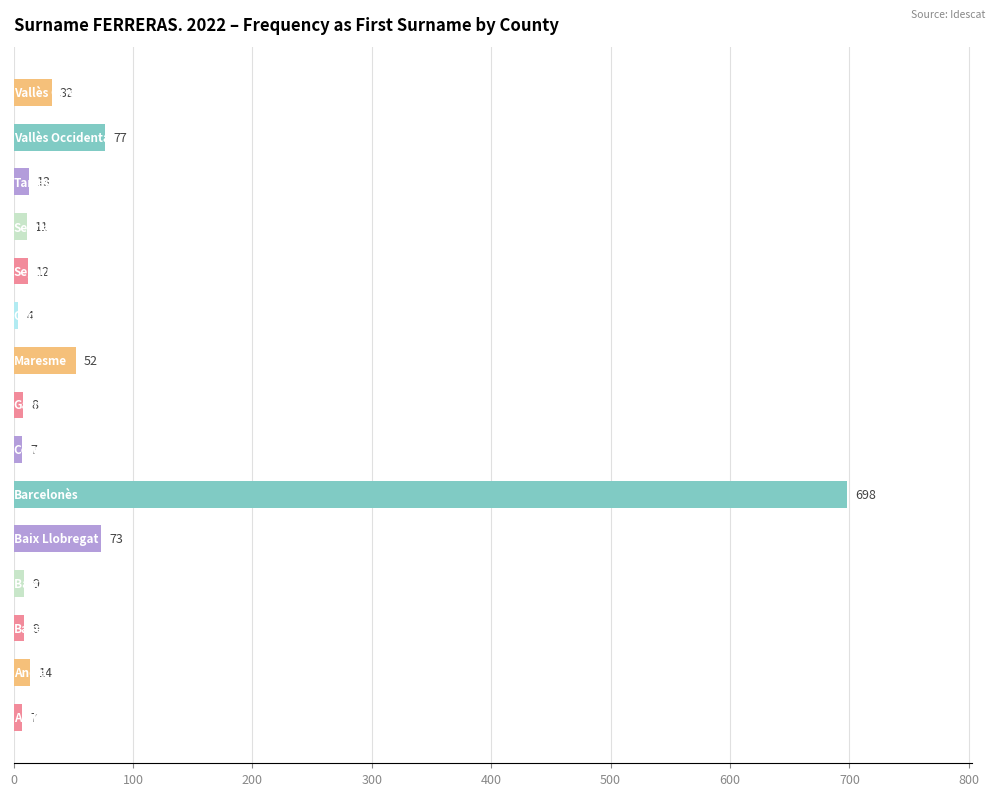

What is the greatest value displayed?

698